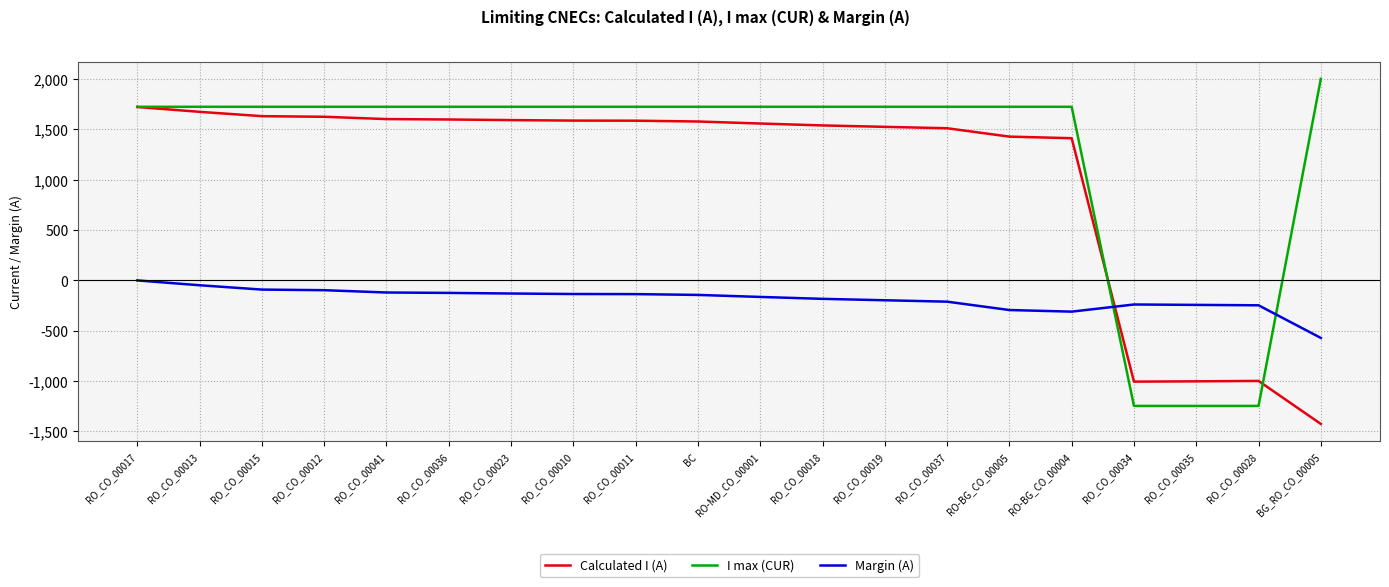

List the series in order of their peak value, highest first.

I max (CUR), Calculated I (A), Margin (A)